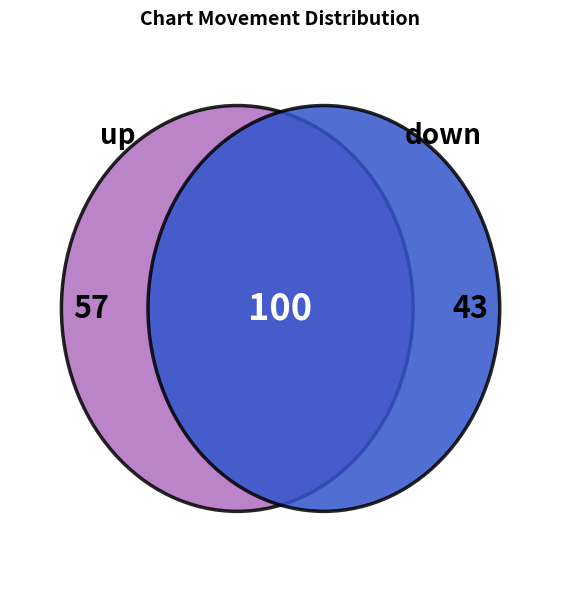

To the nearest percent, what portion does up represent?

57%